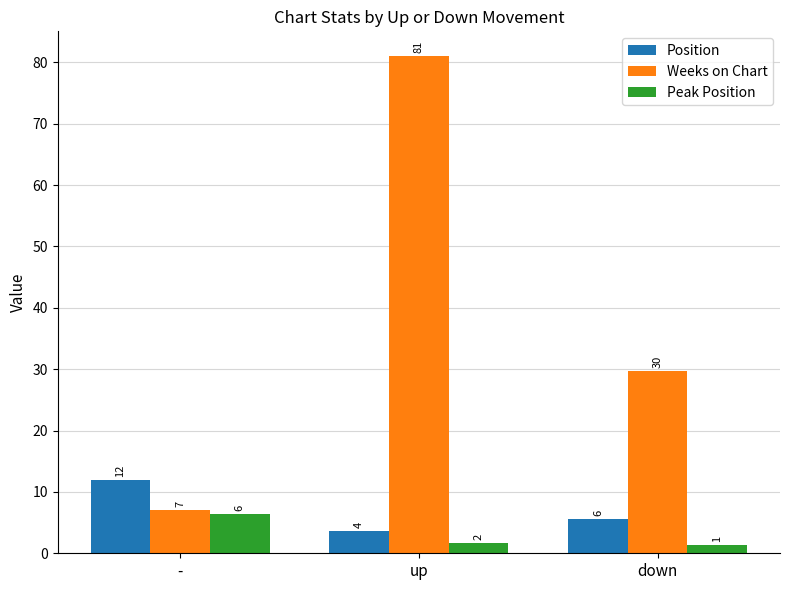

What is the lowest value of the Position series?

3.7